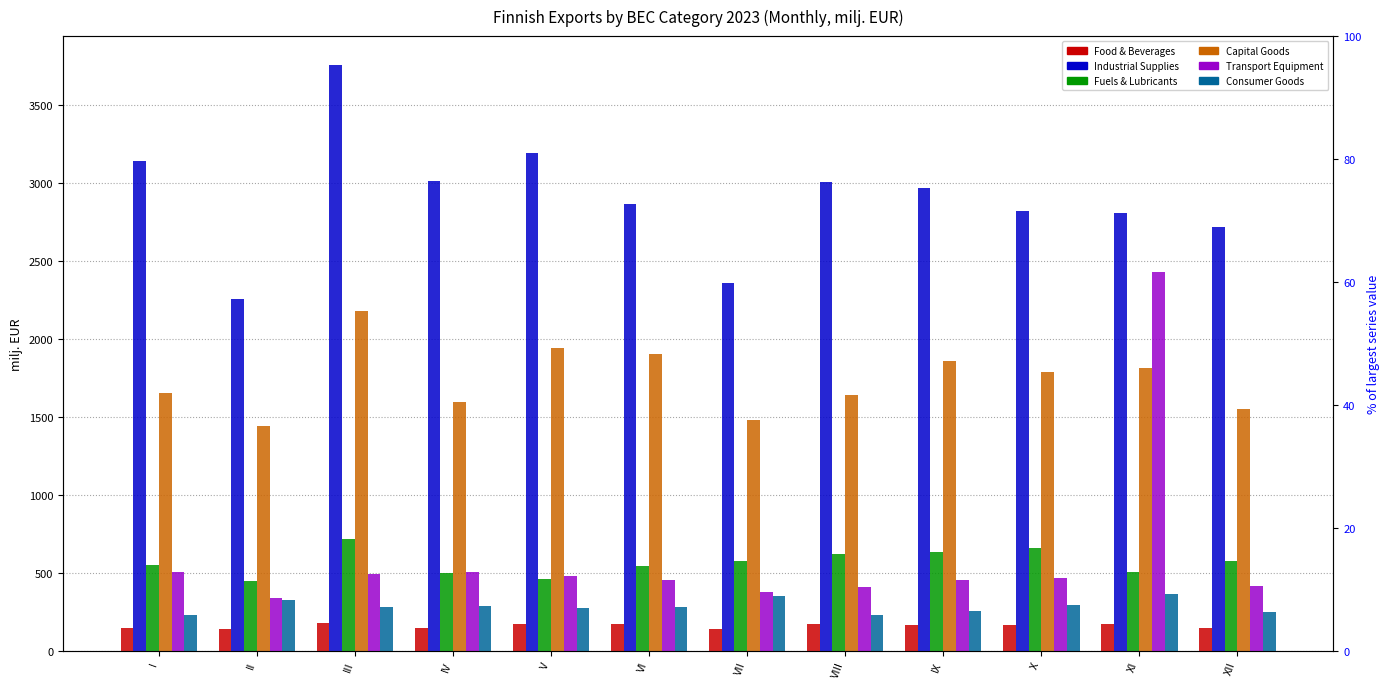

The value of Transport Equipment at III is 489.2. True or false?

True